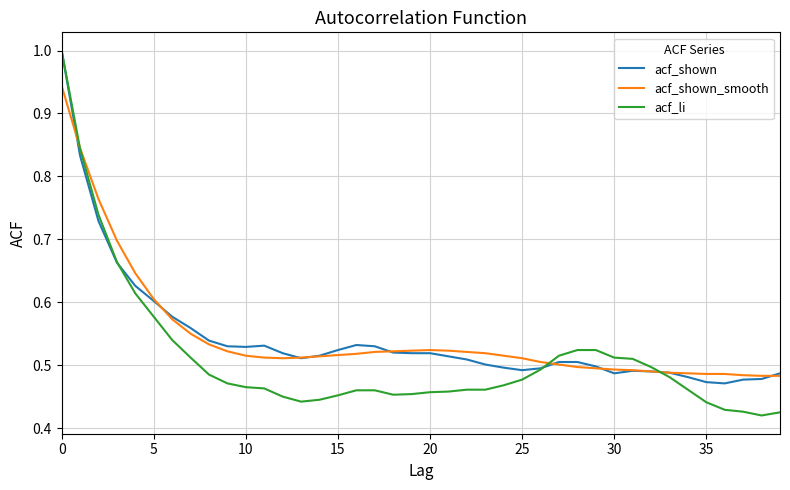

Which series has the widest spread of values?

acf_li